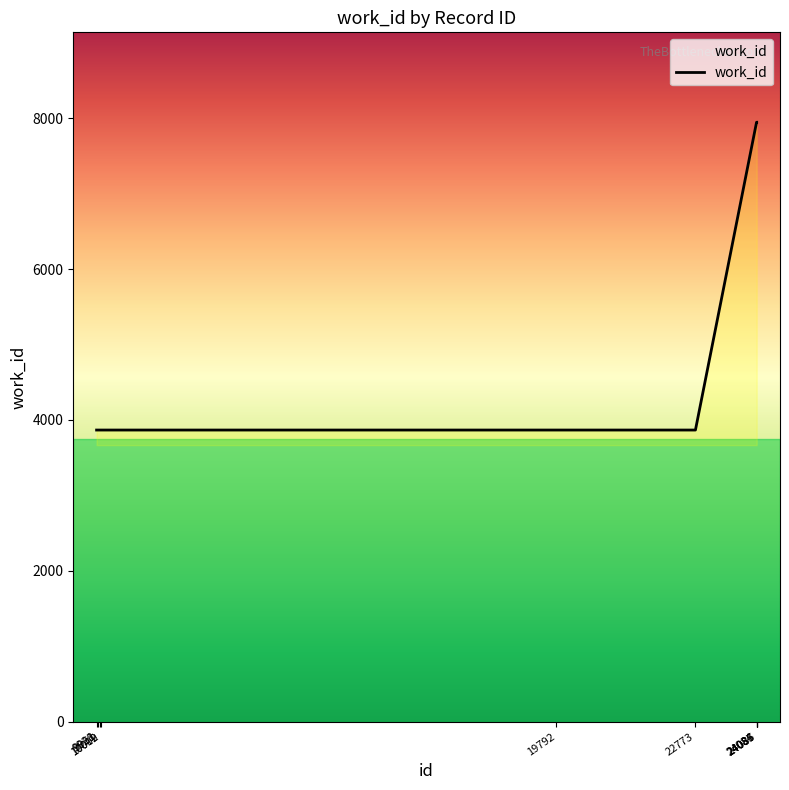

What is the average value?

5498